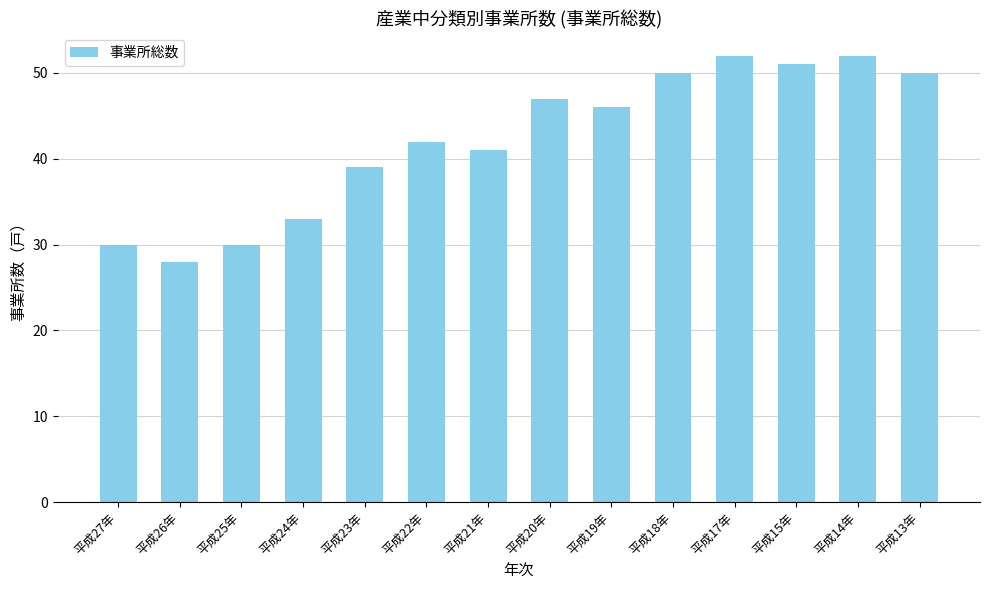

The chart shows a value of 78 at 平成19年. True or false?

False